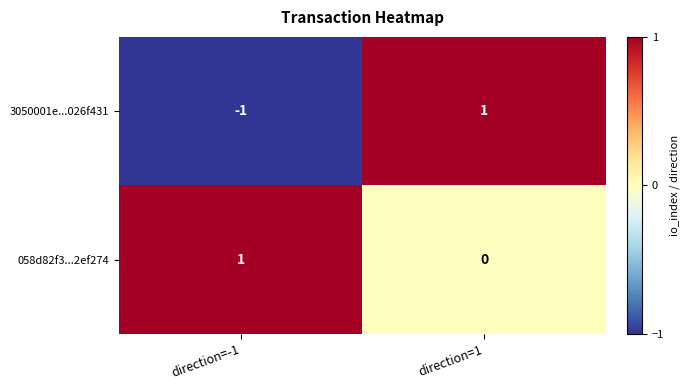

At which label does 3050001e...026f431 reach its minimum?

direction=-1